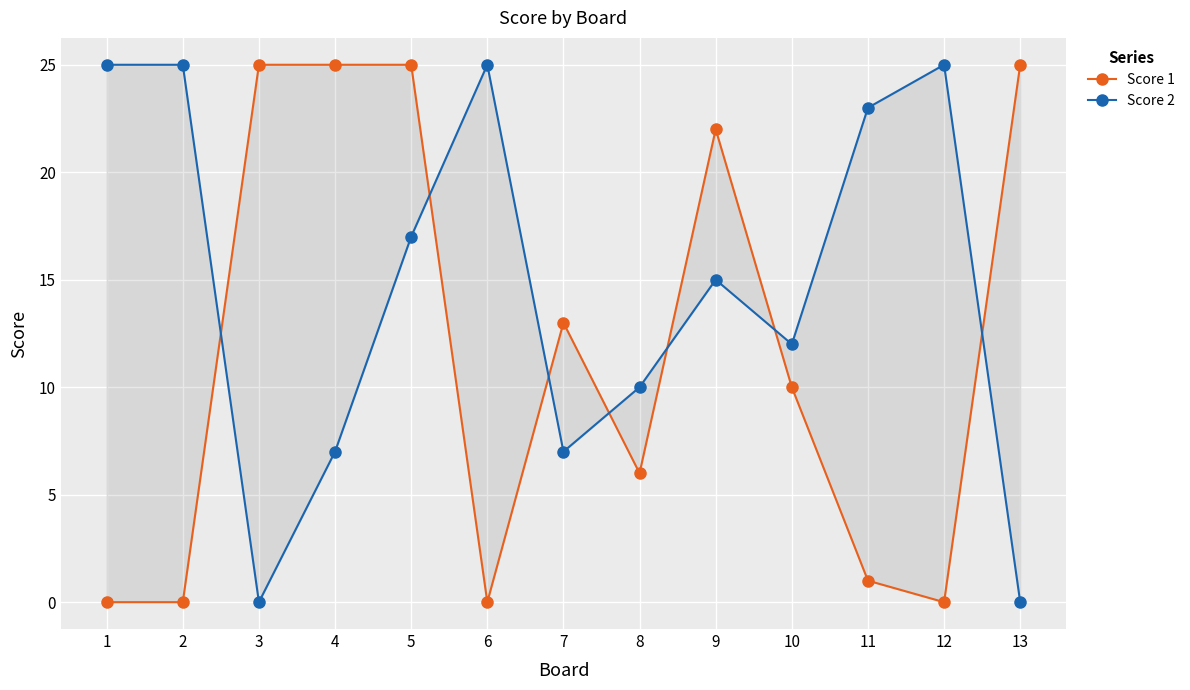

How many series are shown in this chart?

2